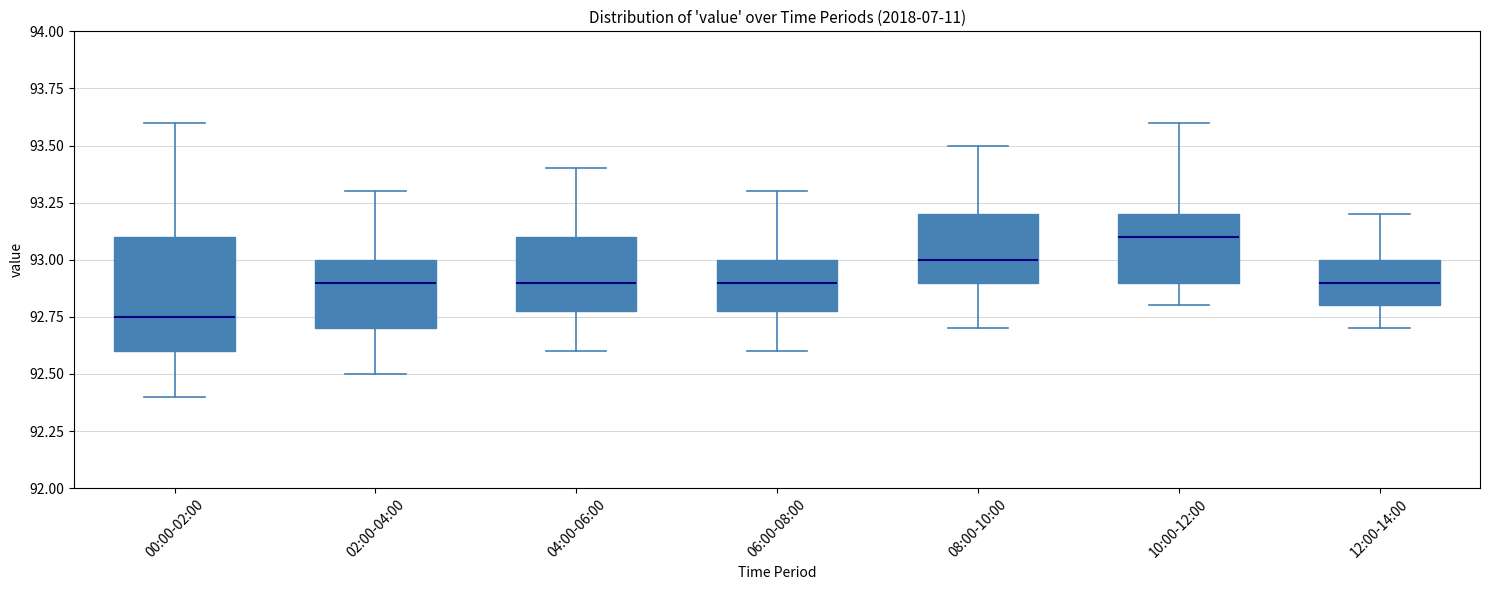

Reading left to right, transcribe this box plot: for each box, give where its median line is, the range the box spans, and where its two whiskers end, as read against the y-axis. The values are not printed on the chart, so give them approximately, as read against the axis.

00:00-02:00: median 92.75, box 92.60 to 93.10, whiskers 92.40 to 93.60
02:00-04:00: median 92.90, box 92.70 to 93.00, whiskers 92.50 to 93.30
04:00-06:00: median 92.90, box 92.80 to 93.10, whiskers 92.60 to 93.40
06:00-08:00: median 92.90, box 92.80 to 93.00, whiskers 92.60 to 93.30
08:00-10:00: median 93.00, box 92.90 to 93.20, whiskers 92.70 to 93.50
10:00-12:00: median 93.10, box 92.90 to 93.20, whiskers 92.80 to 93.60
12:00-14:00: median 92.90, box 92.80 to 93.00, whiskers 92.70 to 93.20